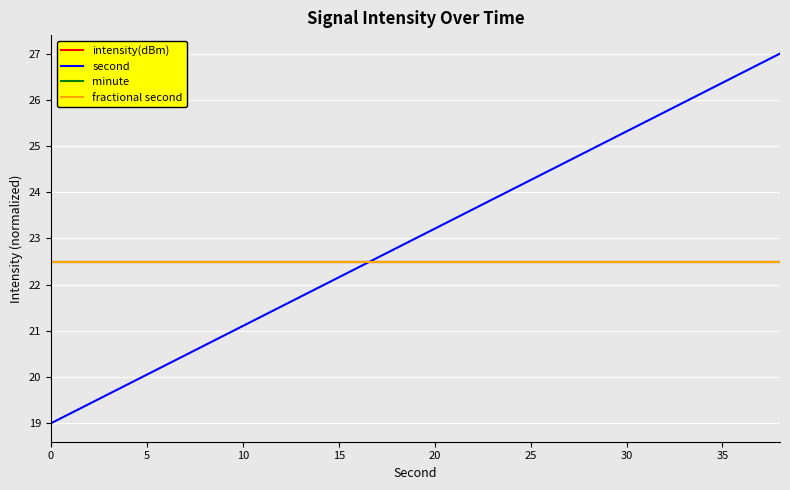

Does the chart have visible grid lines?

Yes